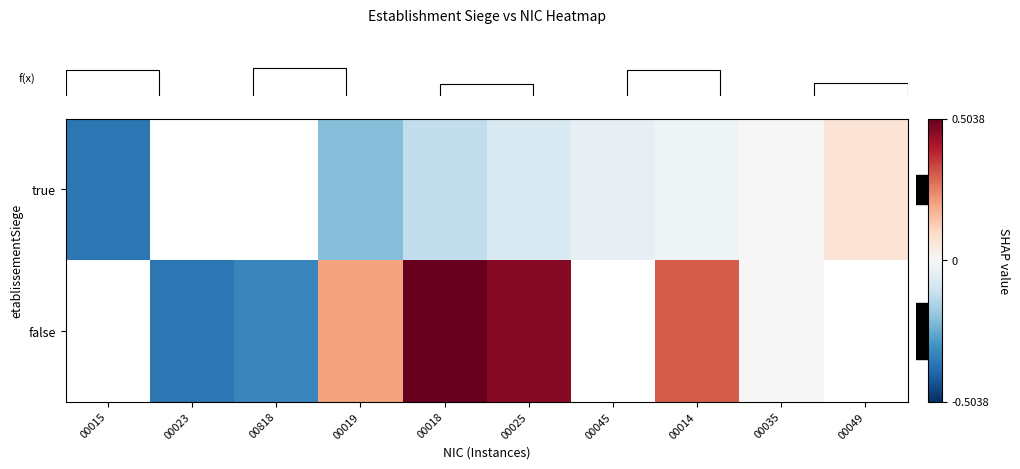

Is it true that row_0 equals 0.1 at 00049?

True